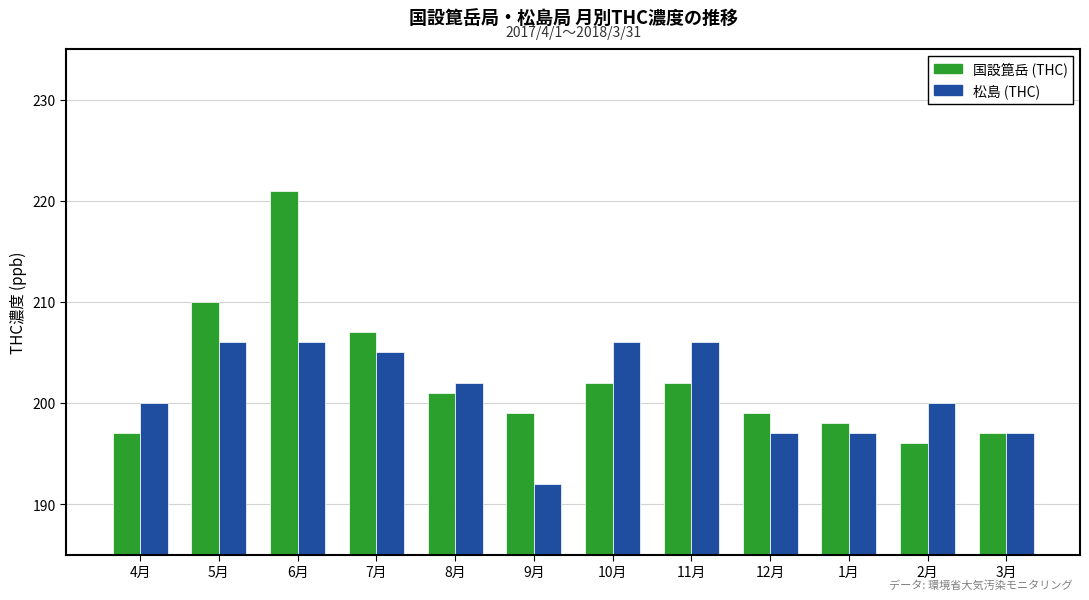

Which series has the largest total across all categories?

国設箟岳 (THC)